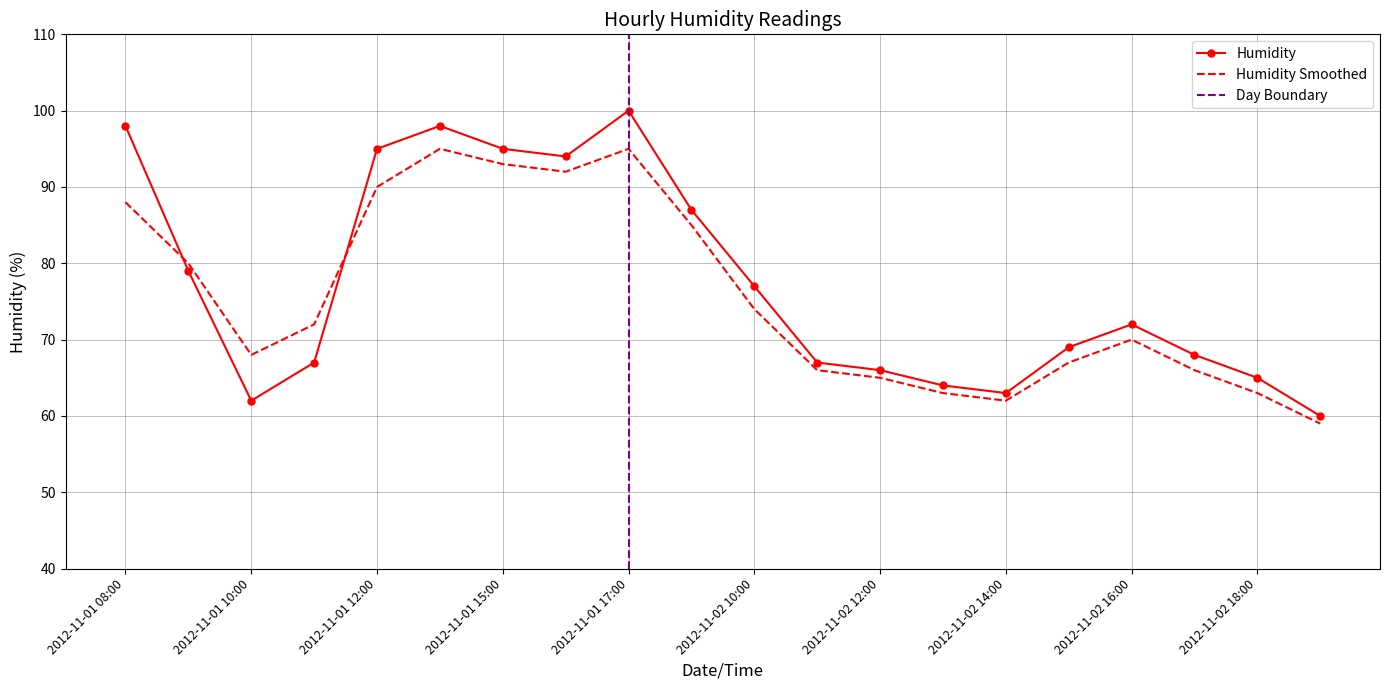

How many times do Humidity Smoothed and Humidity cross each other?

2